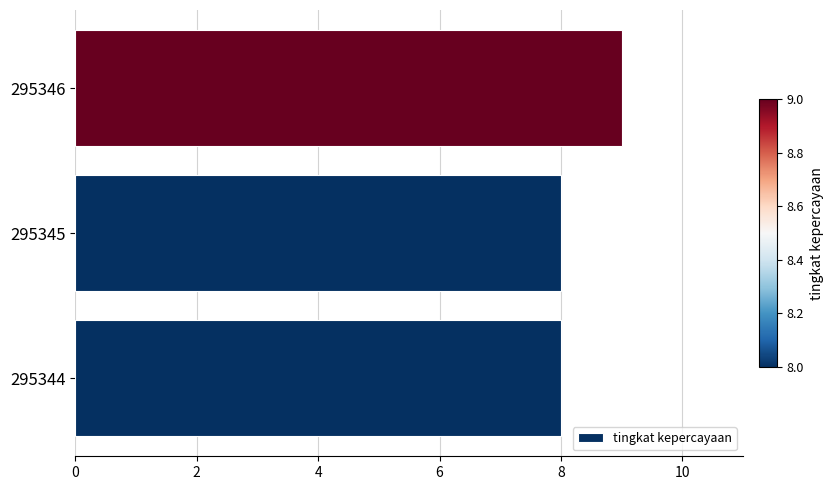

Count the number of data series in this chart.

1